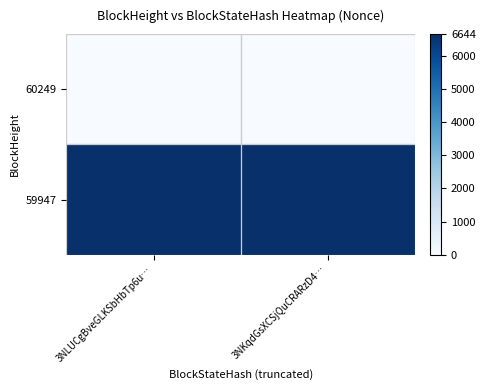

Reading left to right, extract all data points from this chart.

60249: 3NLUCgBveGLKSbHbTp6u…=0	3NKqdGsXCSjQuCRARzD4…=0
59947: 3NLUCgBveGLKSbHbTp6u…=6644	3NKqdGsXCSjQuCRARzD4…=6644